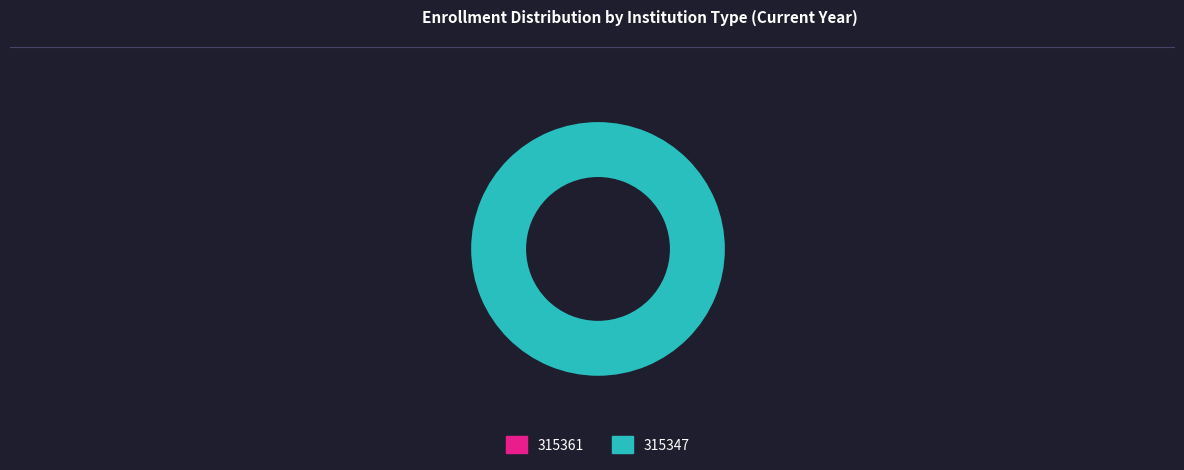

What percentage do 315361 and 315347 together represent?

100.0%